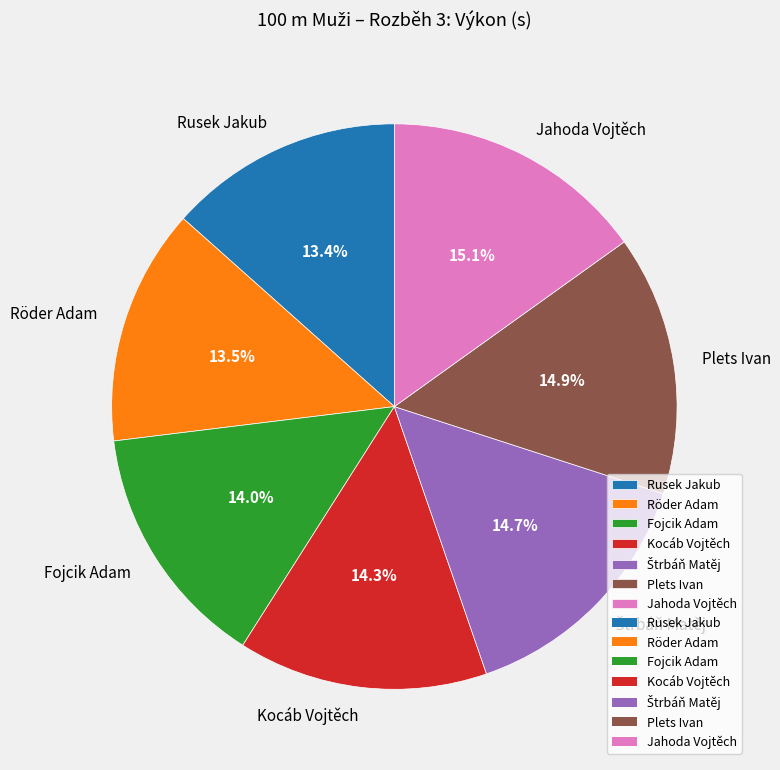

Between Fojcik Adam and Rusek Jakub, which is larger?

Fojcik Adam